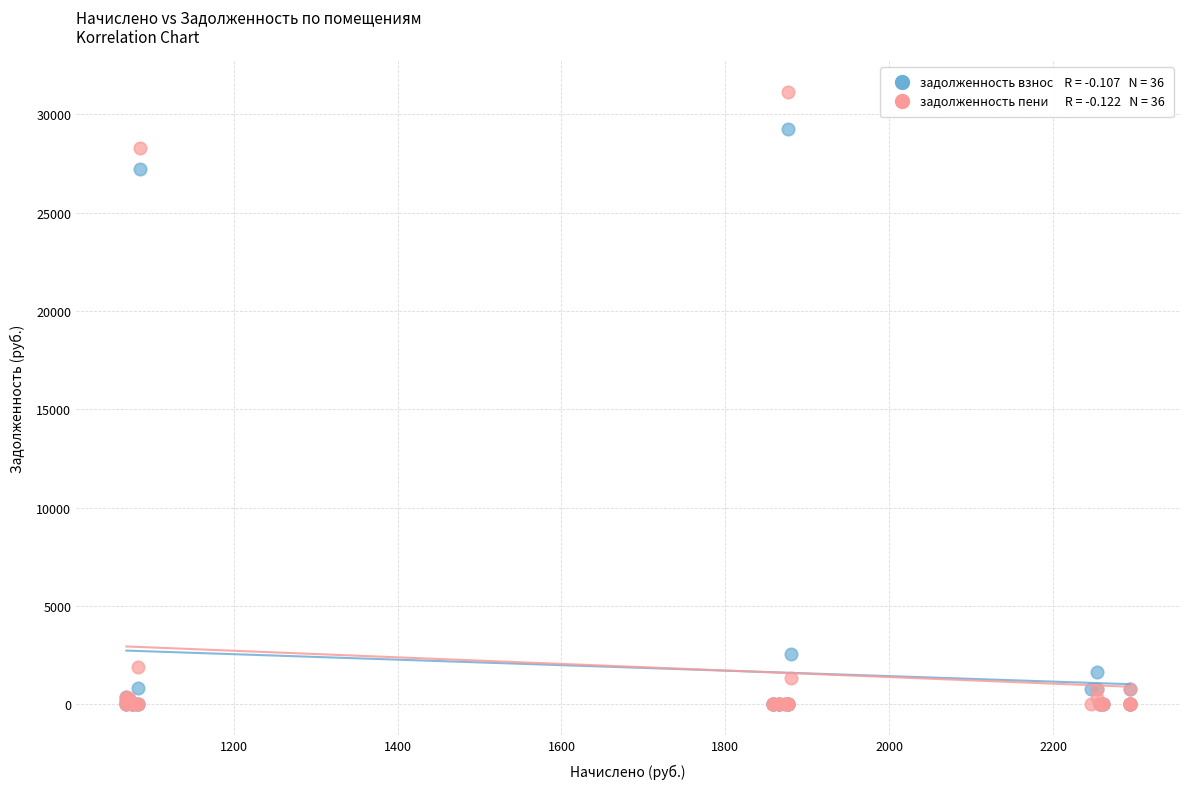

Across all series, what Y value is closest to 15573?

27212.3